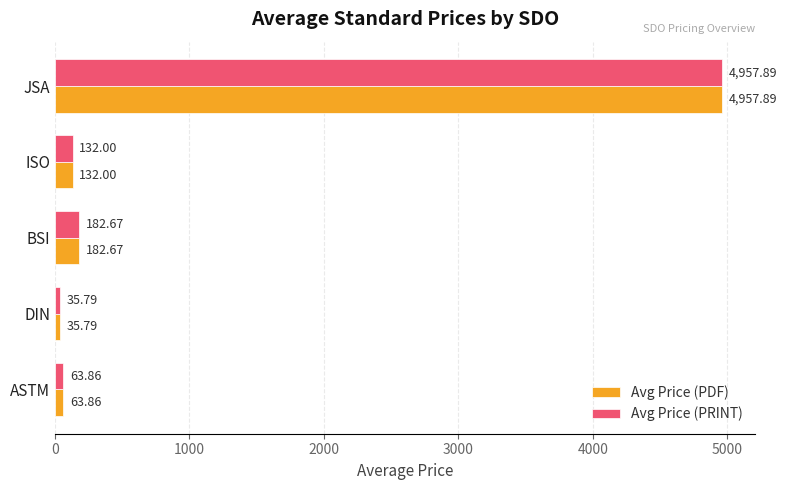

List the labels in order of Avg Price (PDF) value, largest first.

JSA, BSI, ISO, ASTM, DIN